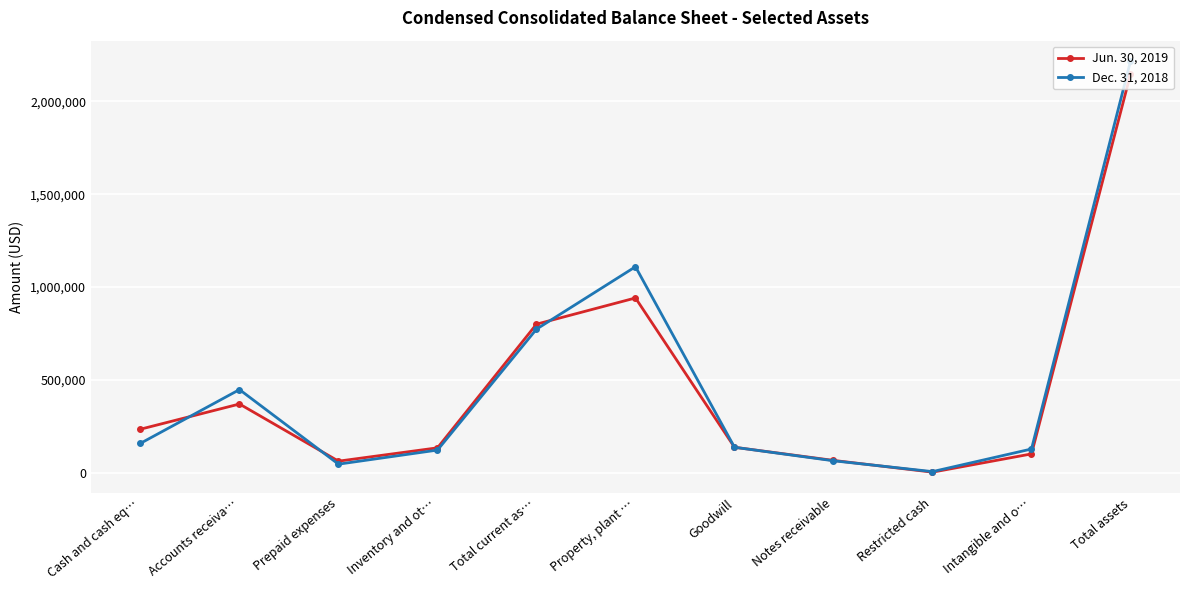

At which category is the sum across all series the highest?

Total assets